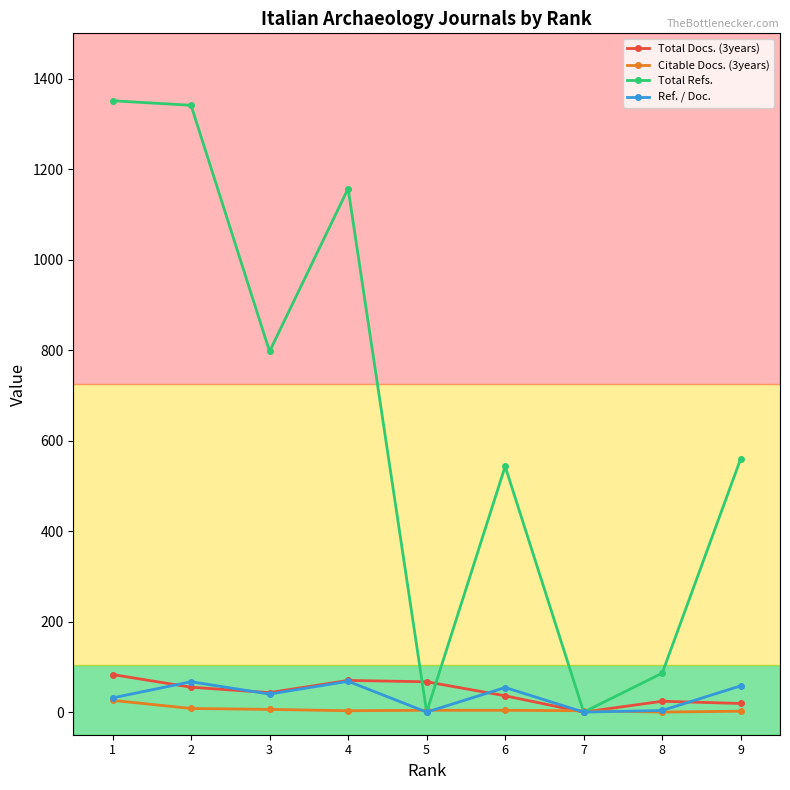

What is the average value of the Citable Docs. (3years) series?

6.2